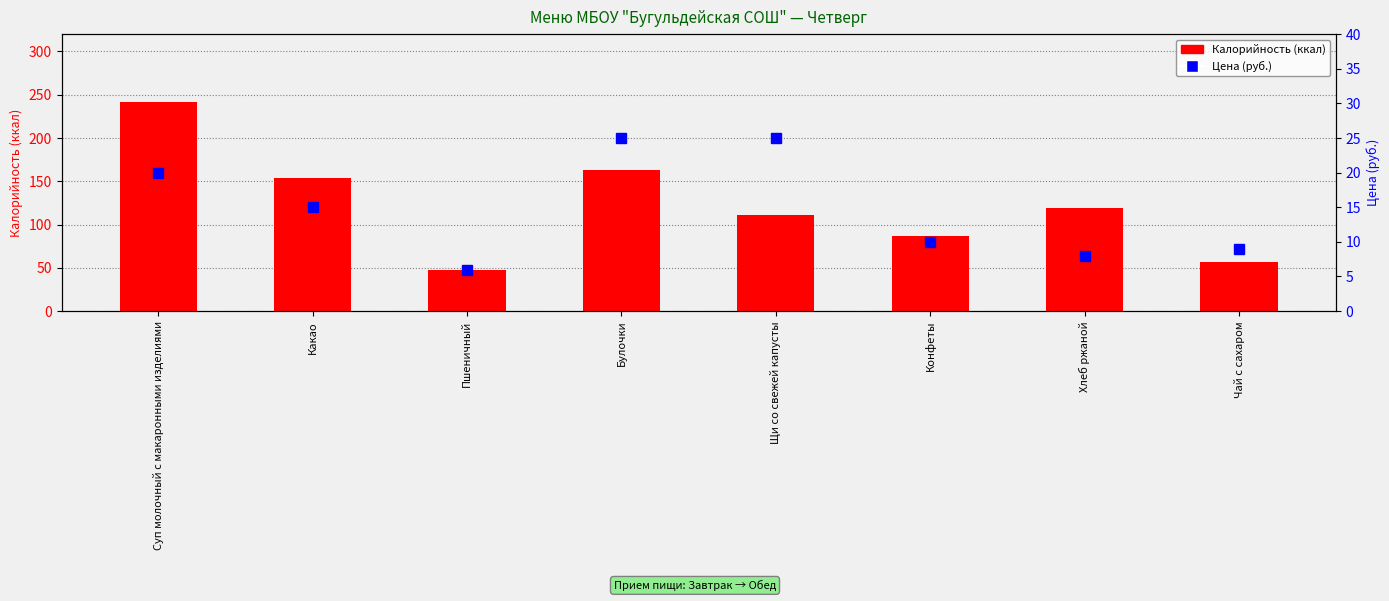

Which category has the lowest value in the Калорийность (ккал) series?

Пшеничный